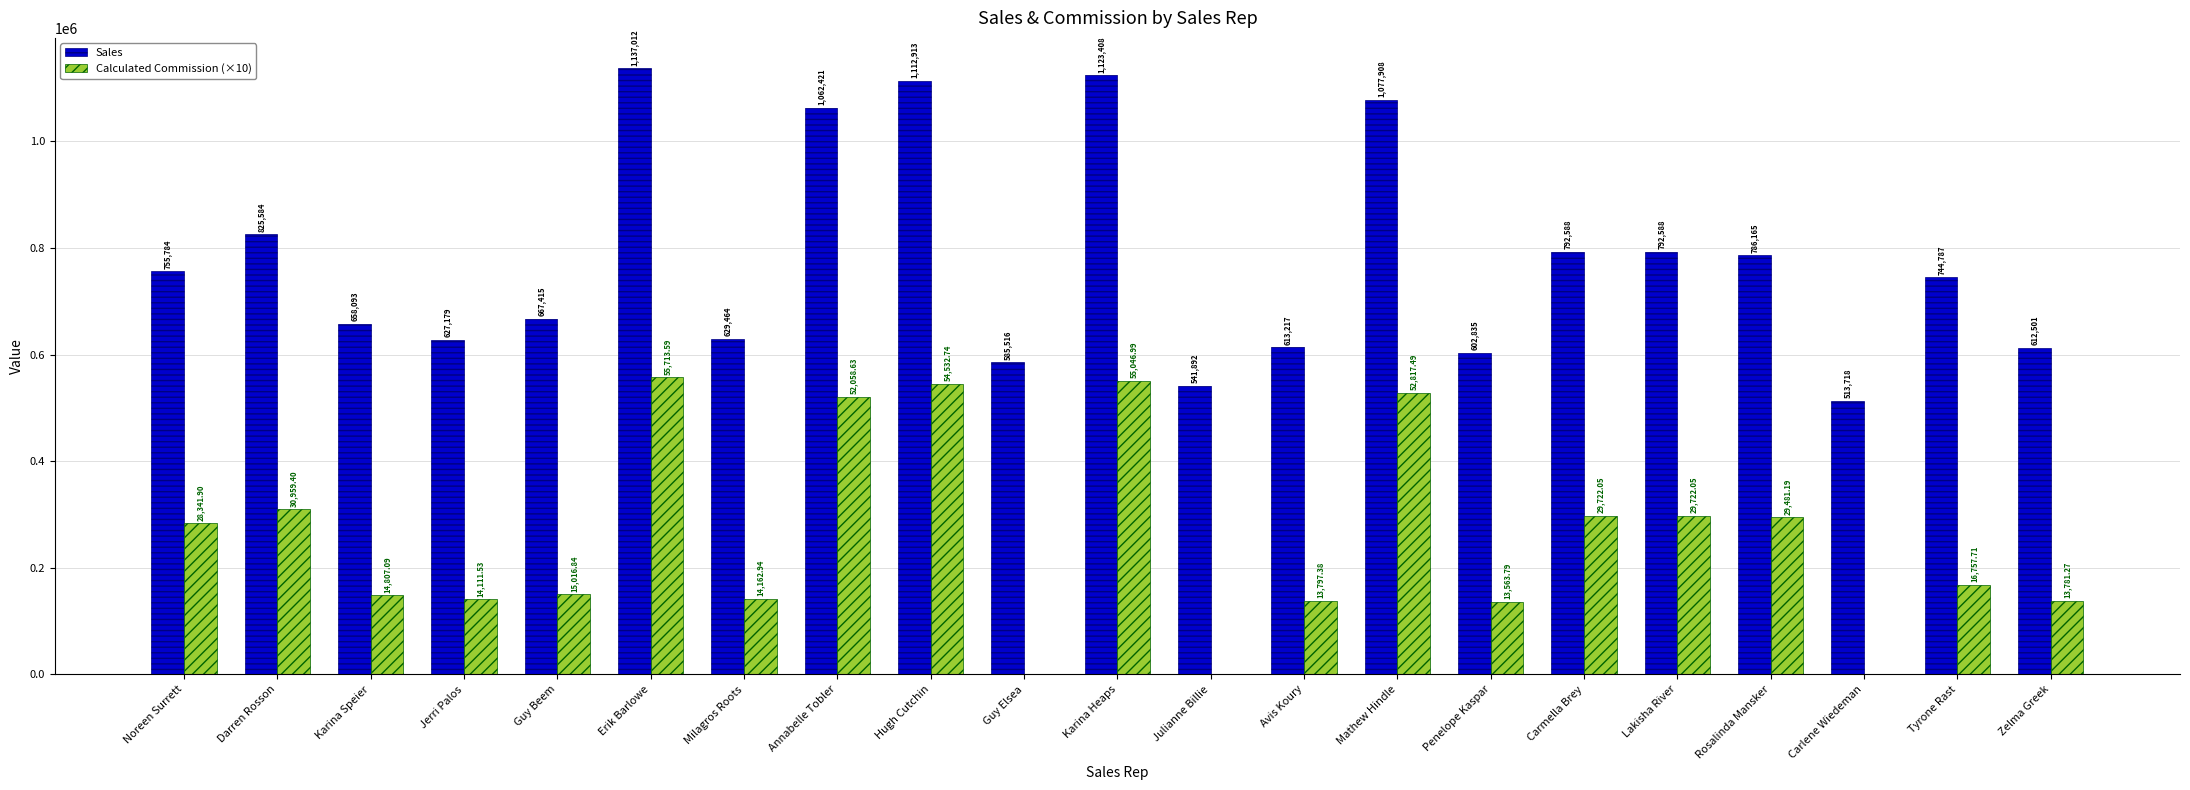

Which series has the largest total across all categories?

Sales